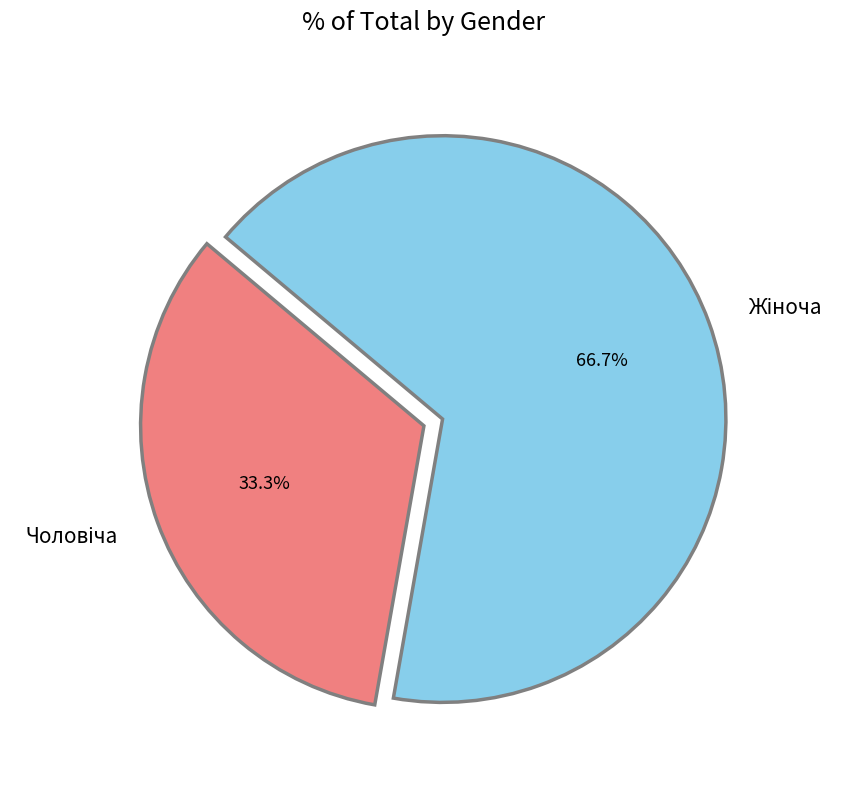

How many segments does this pie chart have?

2